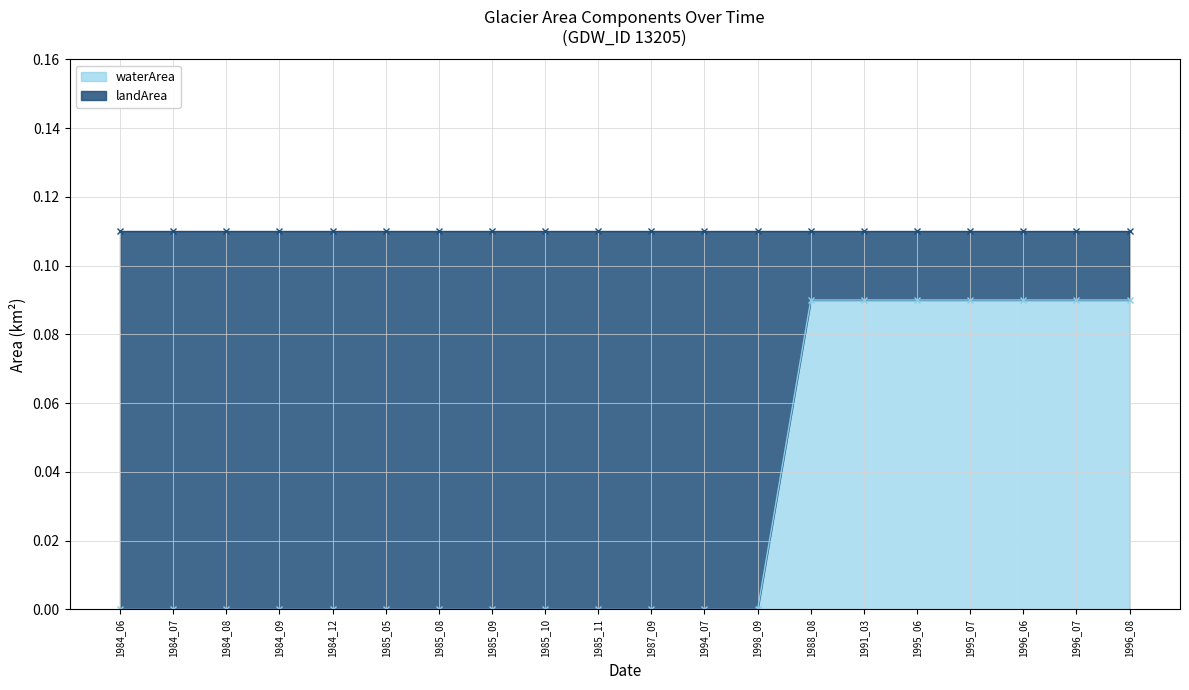

Reading right to left, extract all data points from this chart.

1996_08=0.1	1996_07=0.1	1996_06=0.1	1995_07=0.1	1995_06=0.1	1991_03=0.1	1988_08=0.1	1998_09=0.0	1994_07=0.0	1987_09=0.0	1985_11=0.0	1985_10=0.0	1985_09=0.0	1985_08=0.0	1985_05=0.0	1984_12=0.0	1984_09=0.0	1984_08=0.0	1984_07=0.0	1984_06=0.0